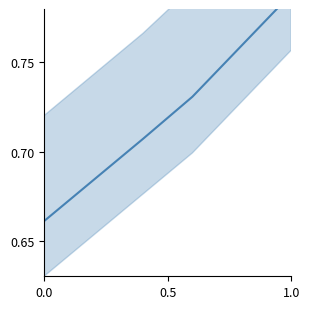

Is this an area chart (filled region under the line)?

No